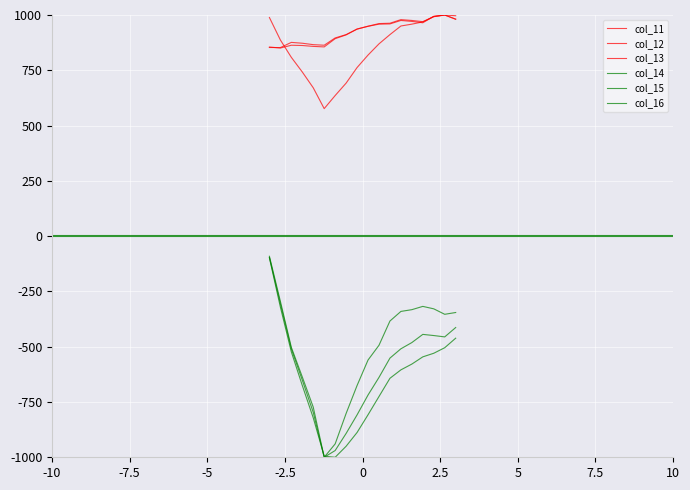

How many lines are shown in the chart?

6